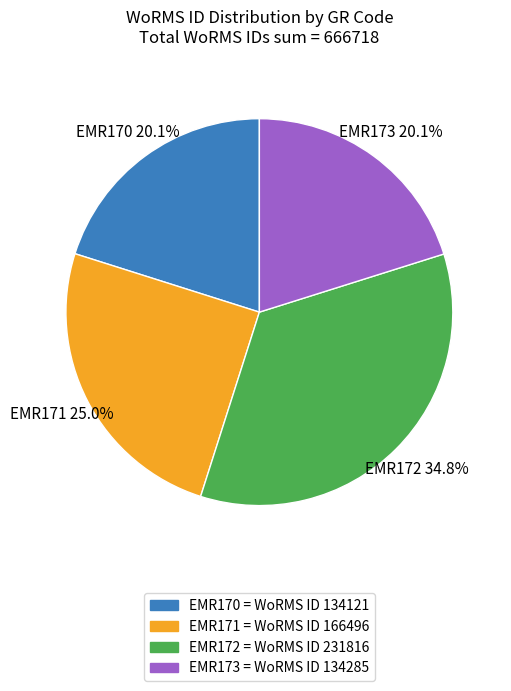

Do EMR172 = WoRMS ID 231816 and EMR173 = WoRMS ID 134285 together represent more than half of the pie?

Yes